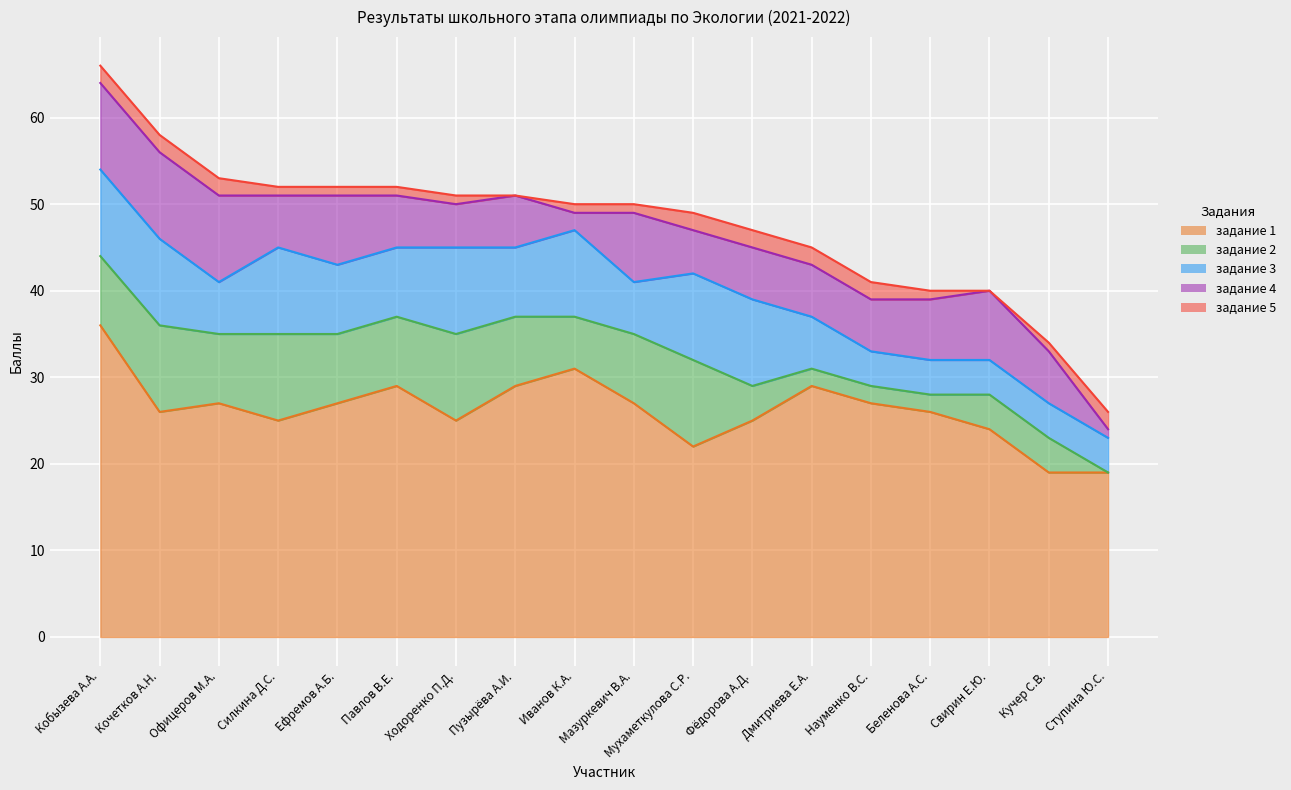

What position from the right is Кучер С.В.?

2